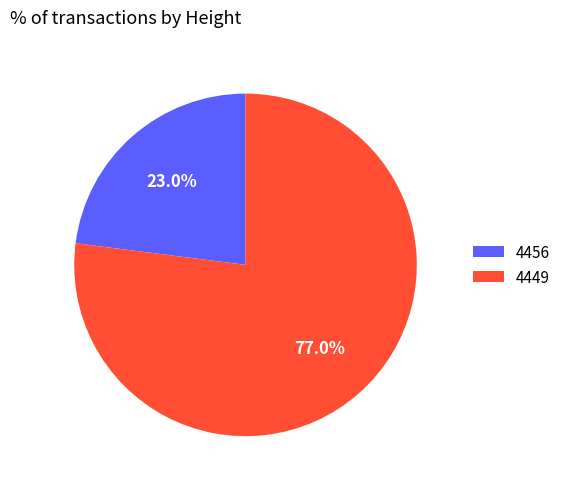

True or false: 4449 accounts for 77% of the total.

True